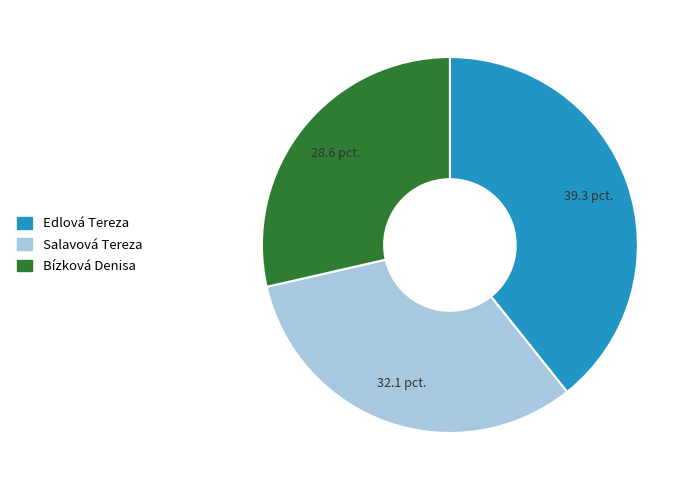

The Bízková Denisa slice represents 37% of the pie. True or false?

False